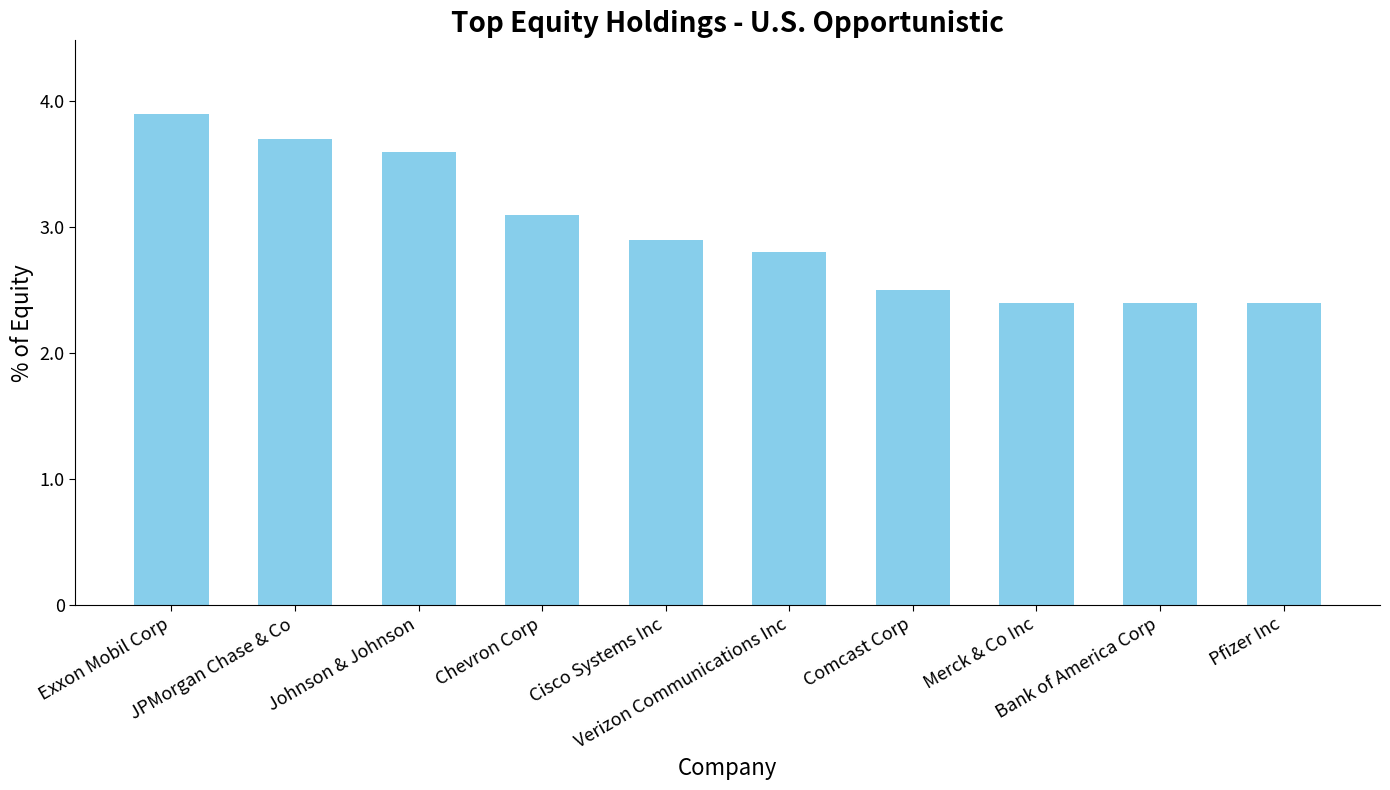

What is the label of the 3rd bar from the left?

Johnson & Johnson